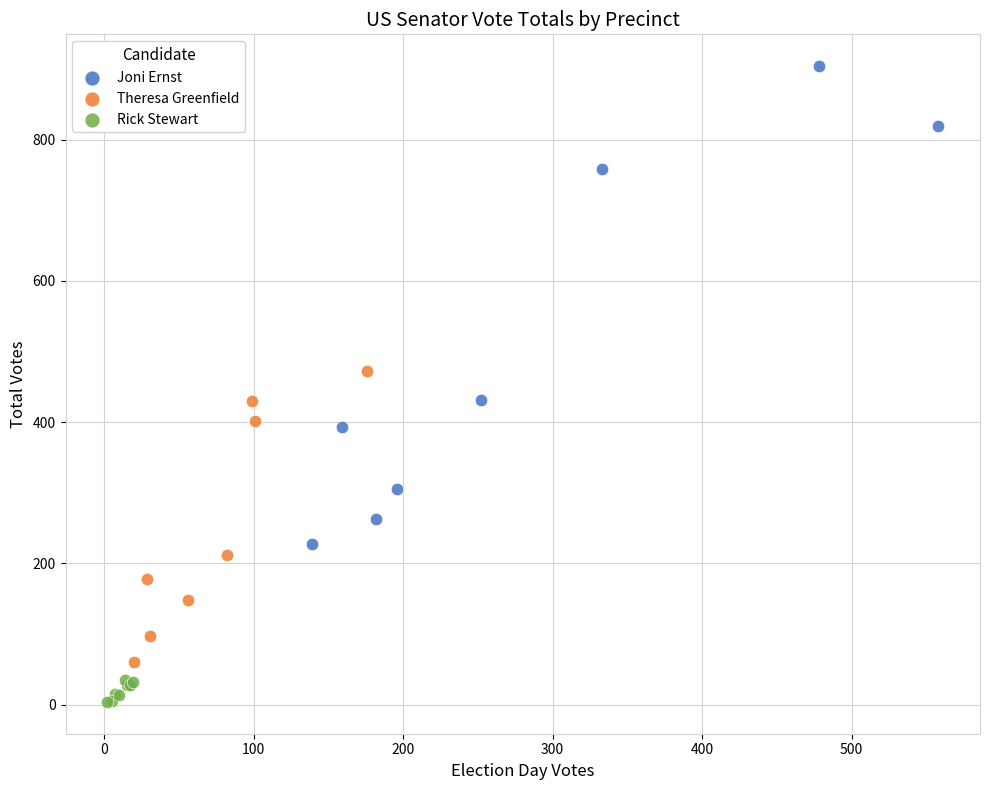

Which series reaches the minimum Y coordinate?

Rick Stewart